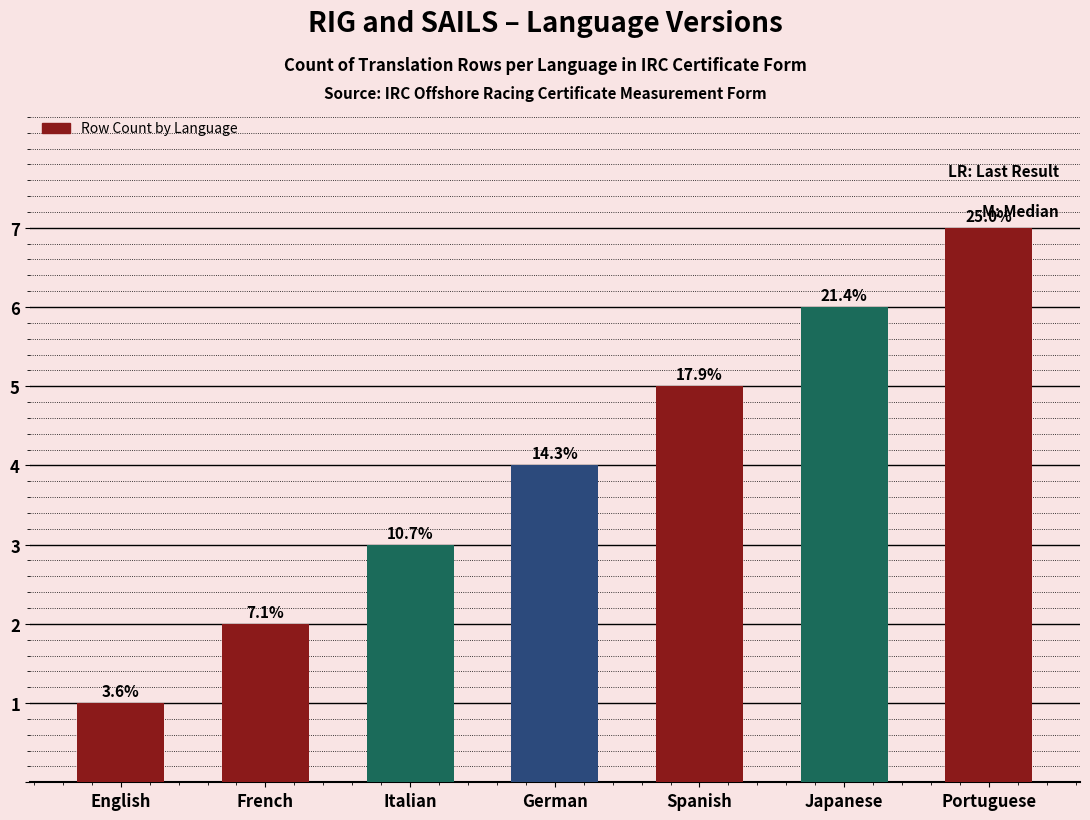

True or false: the data shows 7 at Portuguese.

True